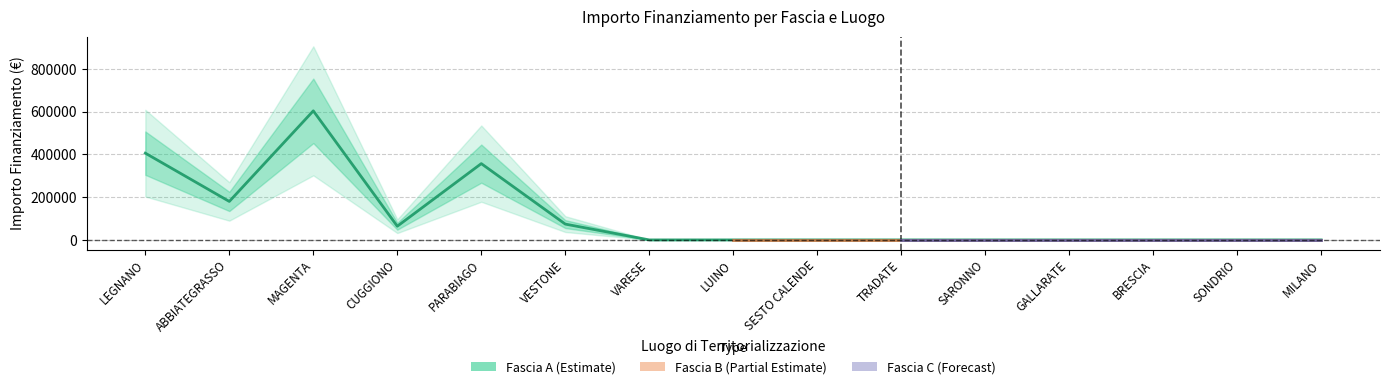

Rank the series by their average value, from lowest to highest.

Fascia C, Fascia B, Fascia A